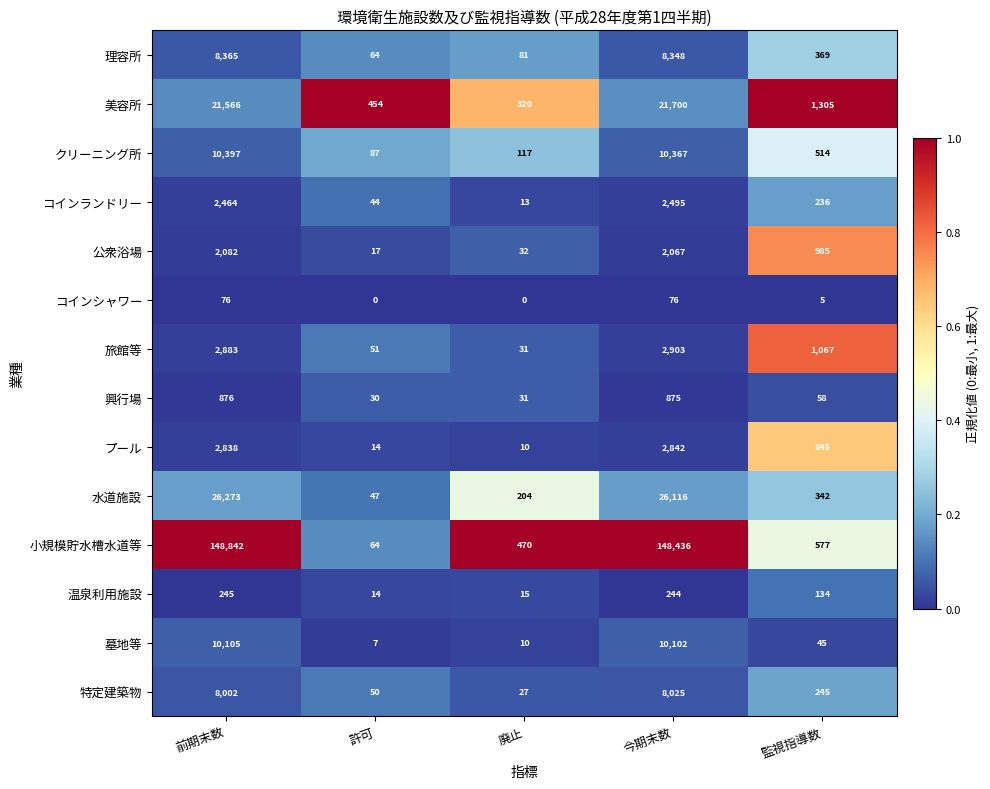

At which label is 小規模貯水槽水道等 closest to 74453?

監視指導数